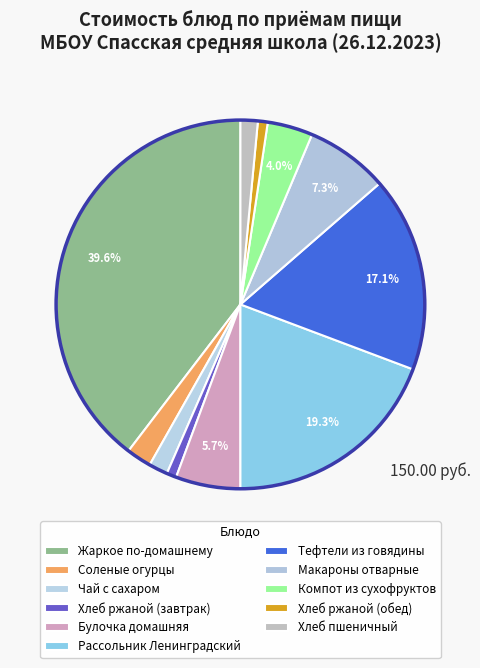

What is the change in value from Жаркое по-домашнему to Чай с сахаром?

-56.9